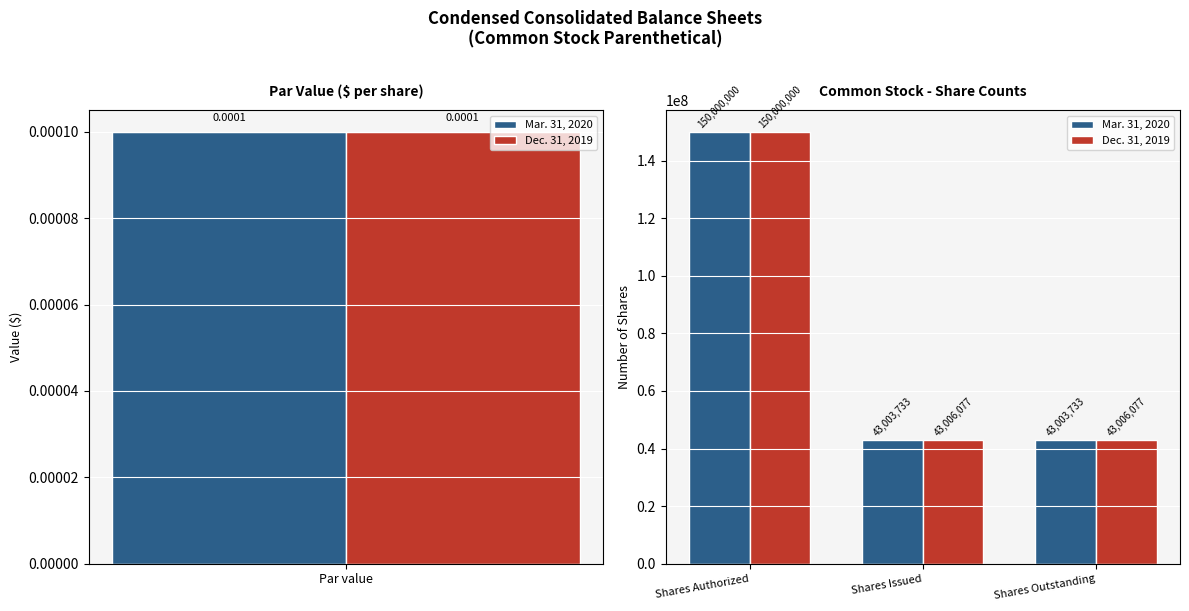

What are all the series names shown in the legend?

Mar. 31, 2020, Dec. 31, 2019